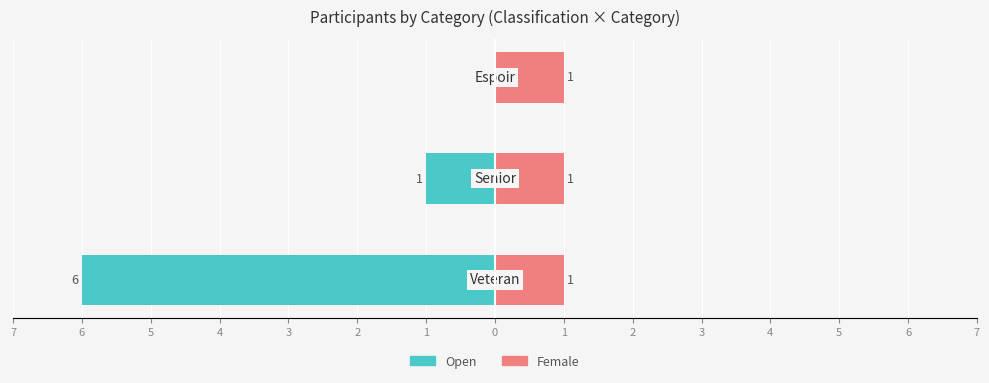

What are all the series names shown in the legend?

Open, Female